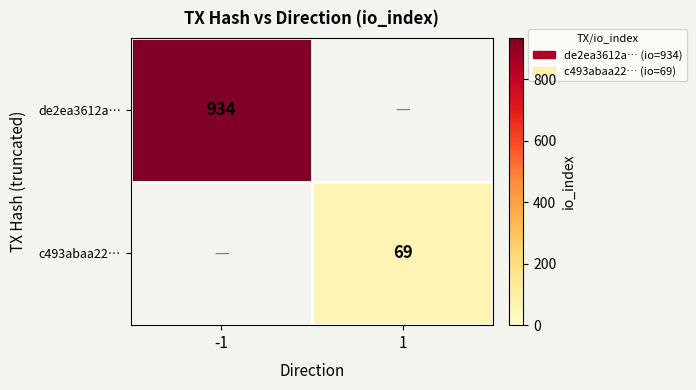

Is the value of de2ea3612a… at -1 greater than the value of c493abaa22… at 1?

Yes